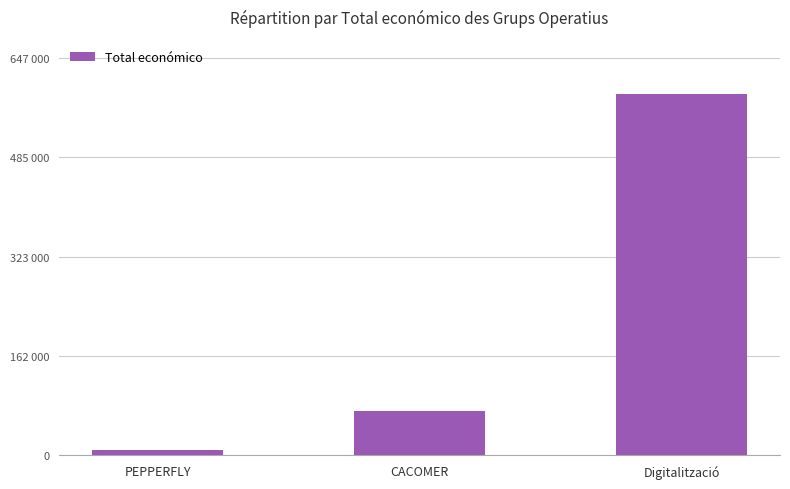

What is the greatest value displayed?

588146